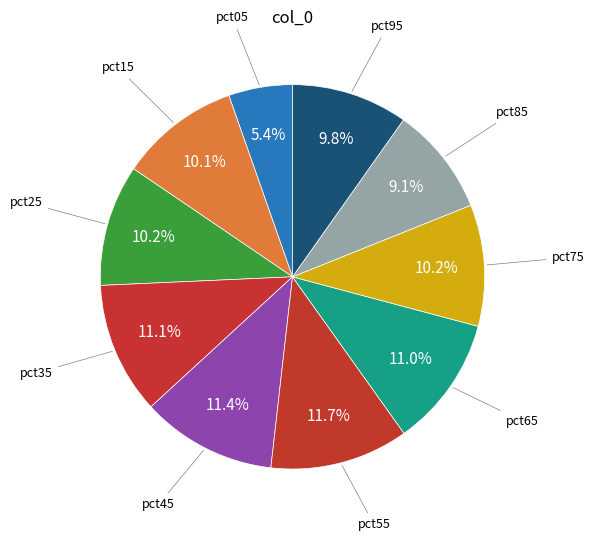

How many segments does this pie chart have?

10